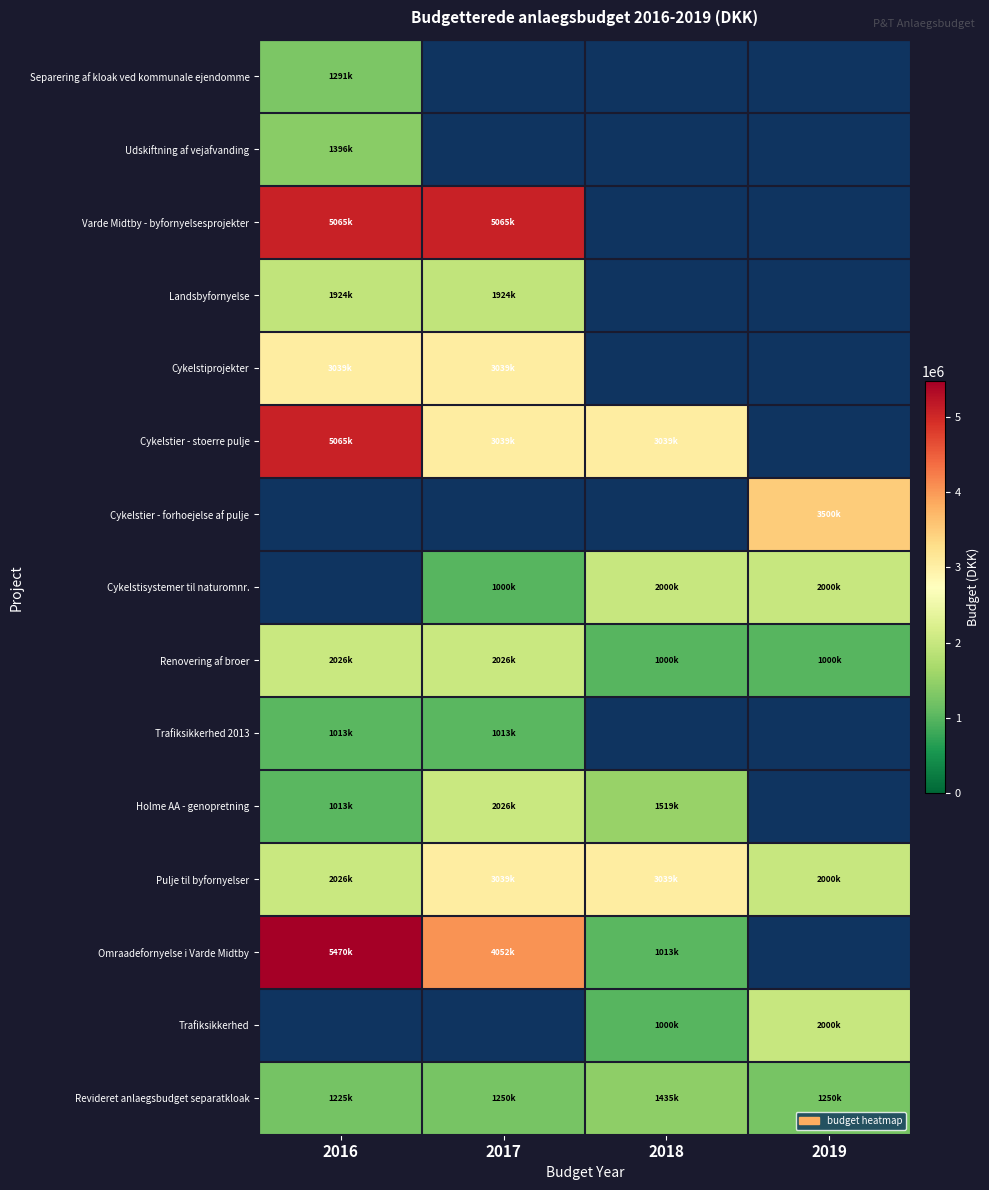

Count the number of categories in the chart.

4